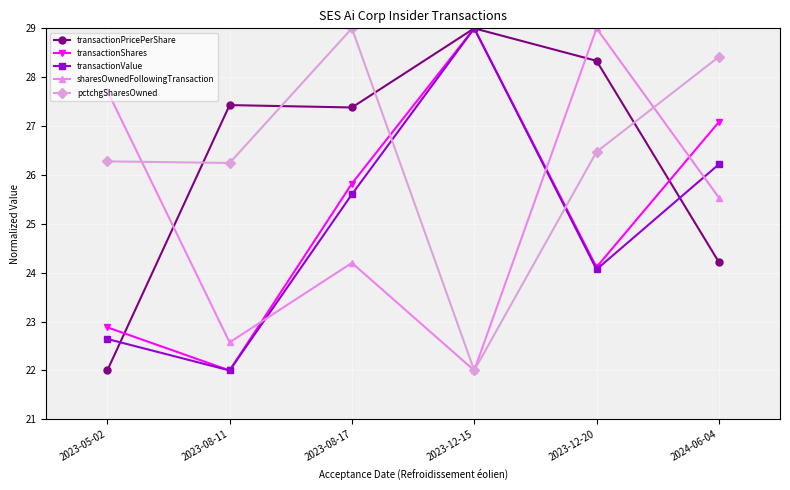

List the labels in order of transactionShares value, largest first.

2023-12-15, 2024-06-04, 2023-08-17, 2023-12-20, 2023-05-02, 2023-08-11